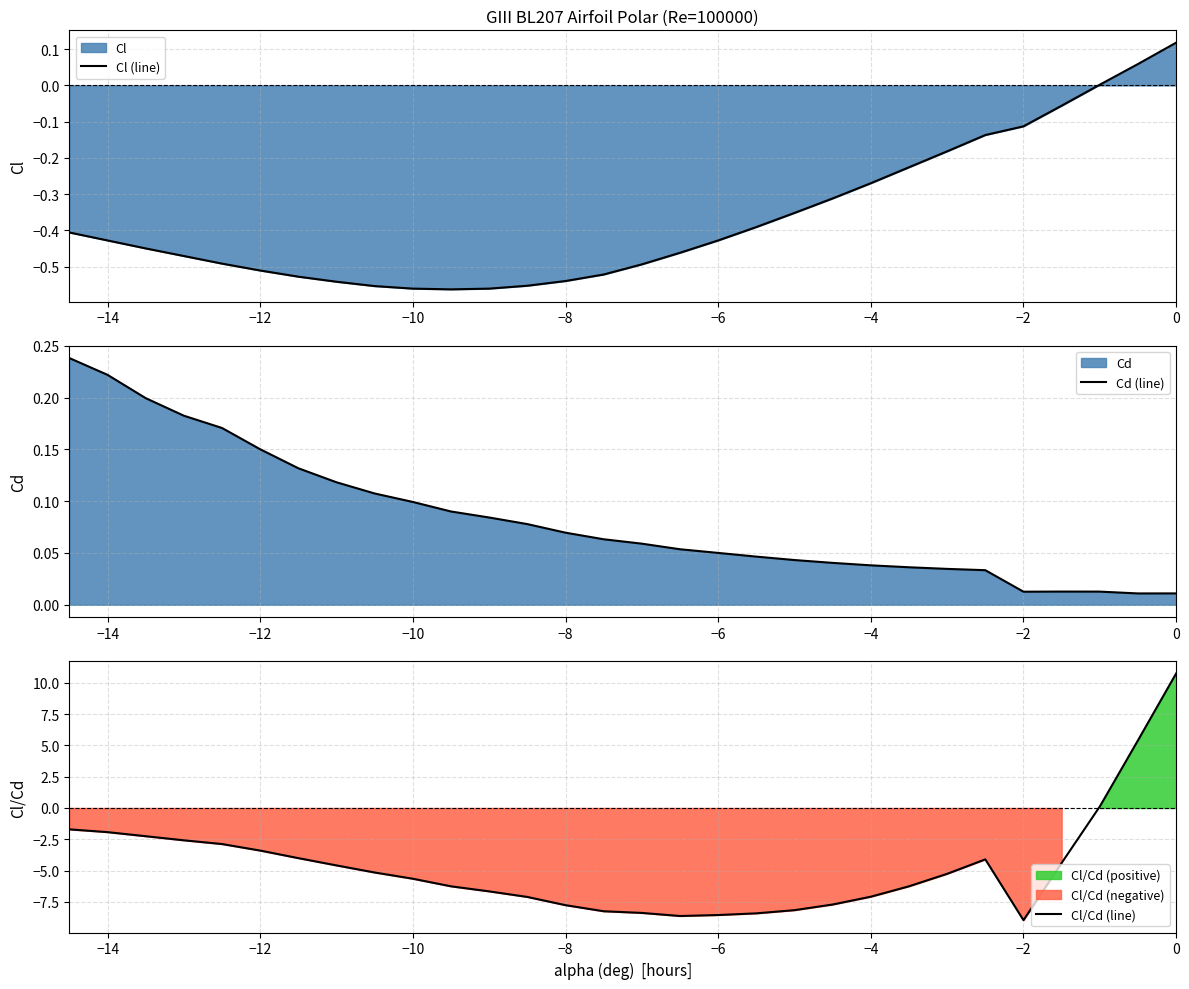

Is it true that Cl/Cd (line) equals -7.8 at −8?

True